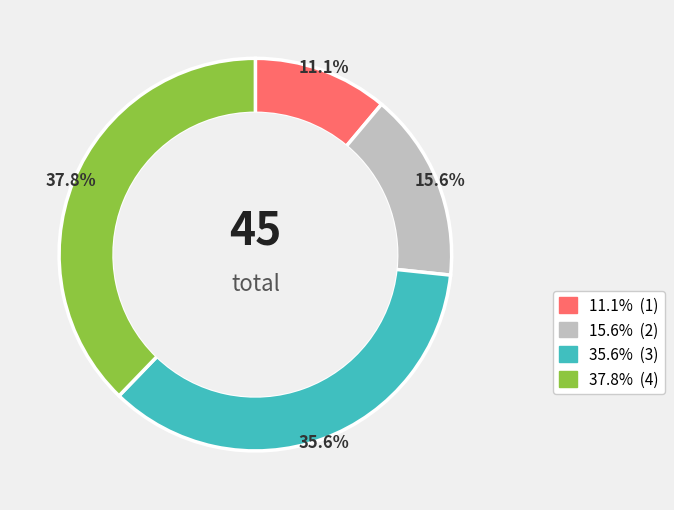

Is there a majority slice in this chart?

No